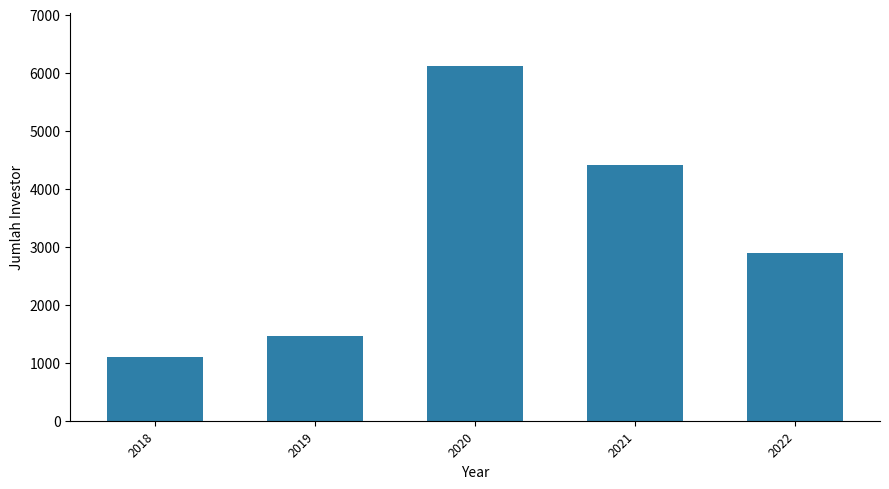

Reading left to right, what are all the values shown in this chart?

2018=1104	2019=1454	2020=6109	2021=4412	2022=2899